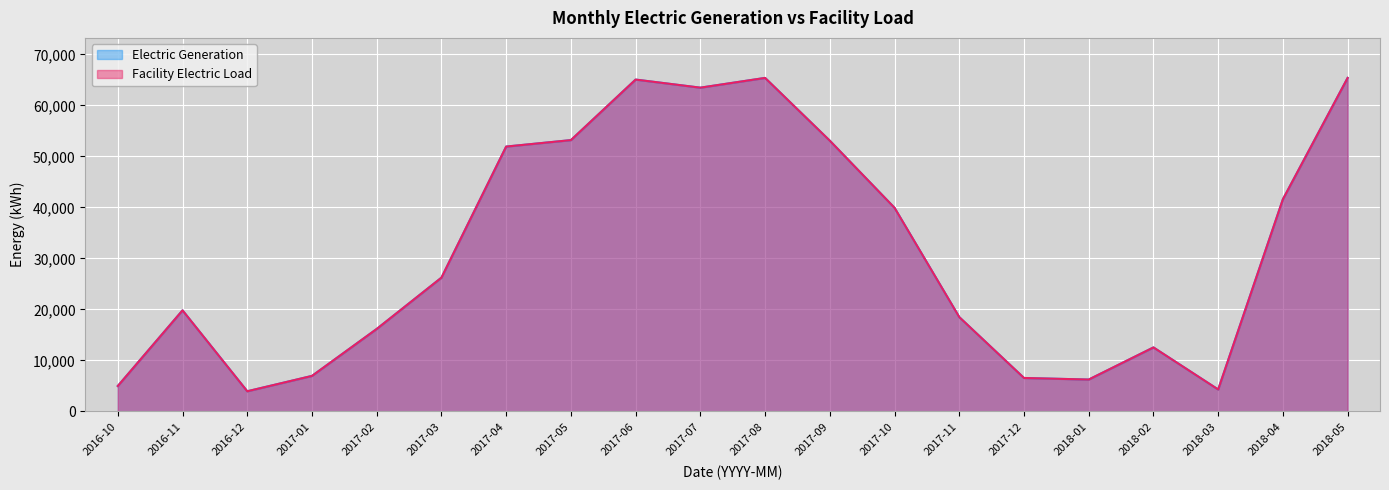

The value of Facility Electric Load at 2016-12 is 3931.6. True or false?

True